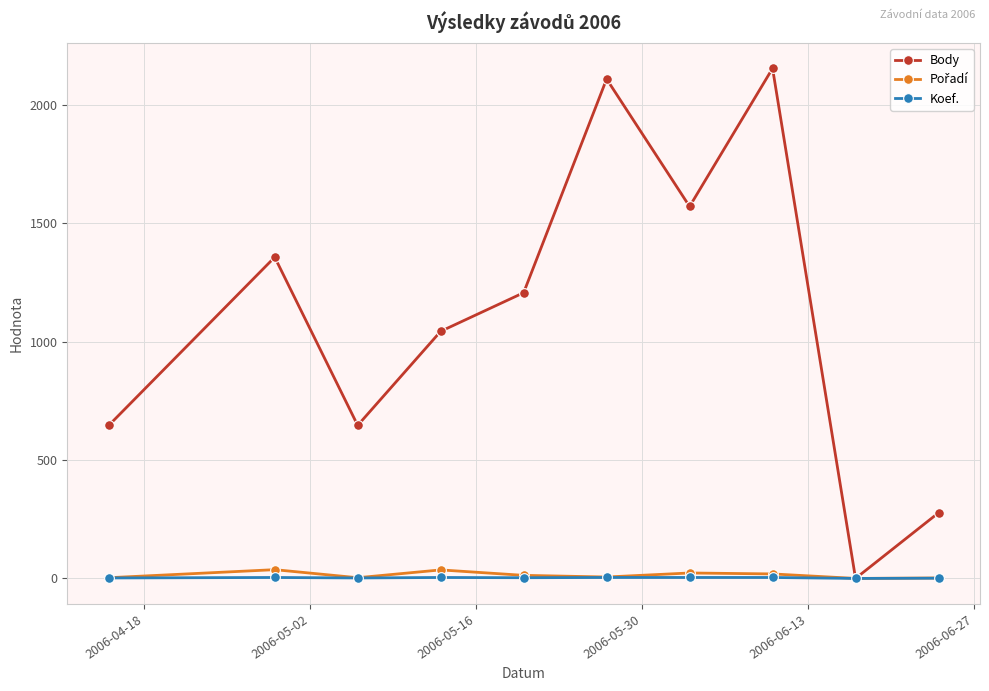

Does the chart have visible grid lines?

Yes